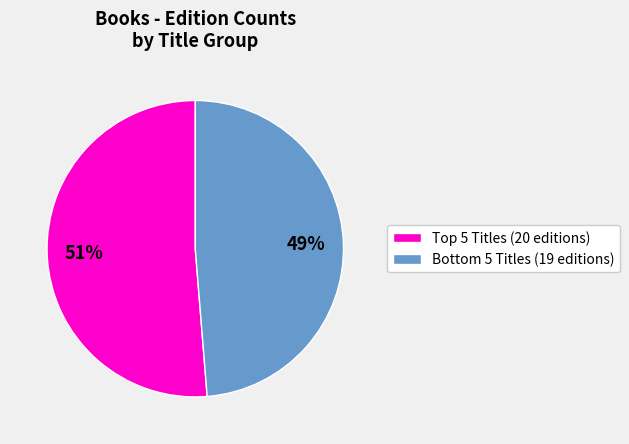

What is the majority slice?

Top 5 Titles (20 editions)